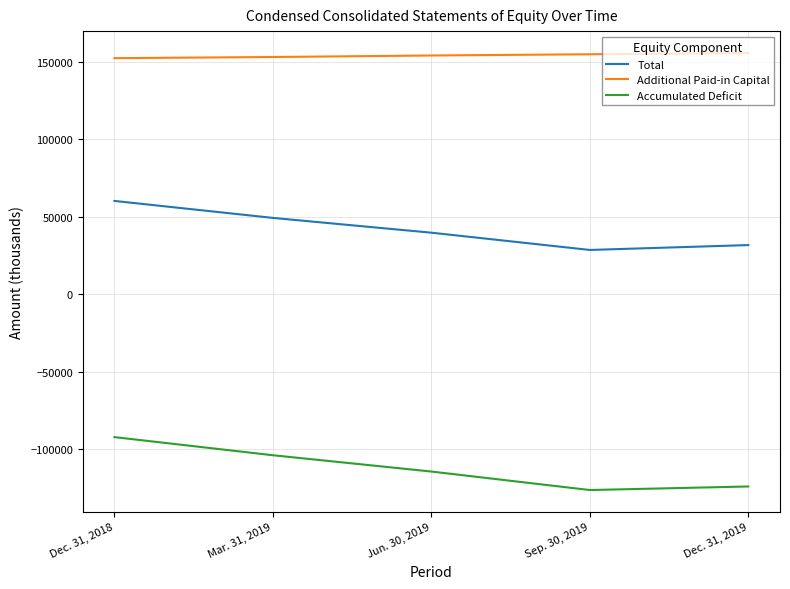

The value of Additional Paid-in Capital at Jun. 30, 2019 is 67680. True or false?

False